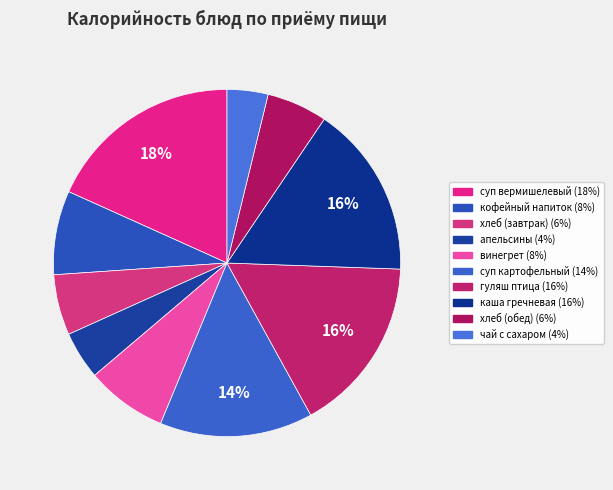

Count the number of slices in the pie.

10